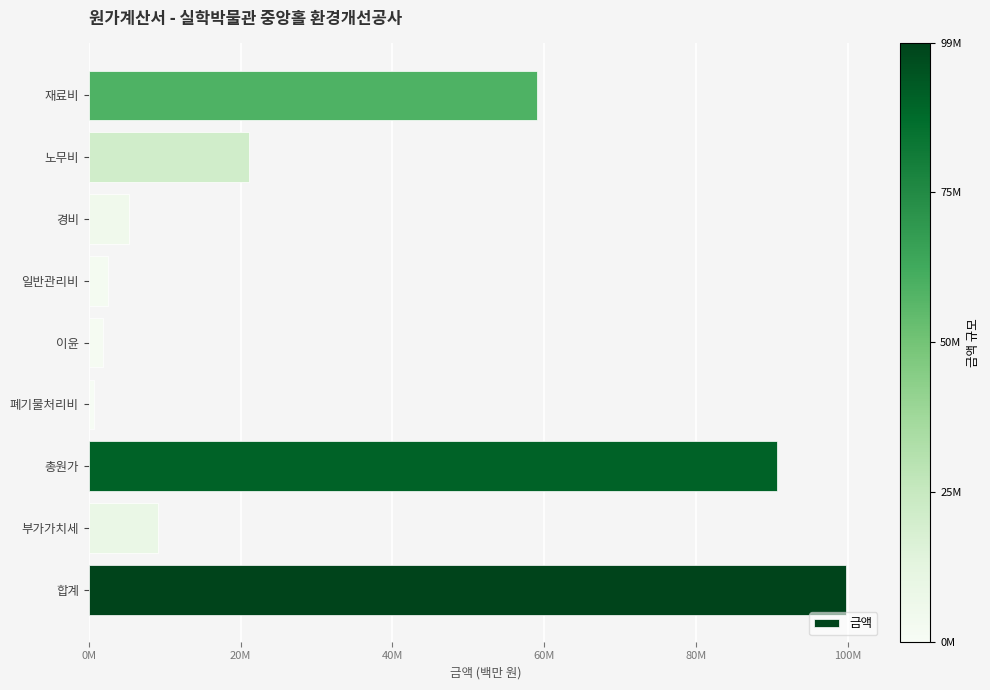

What is the maximum value shown in the chart?

99.7